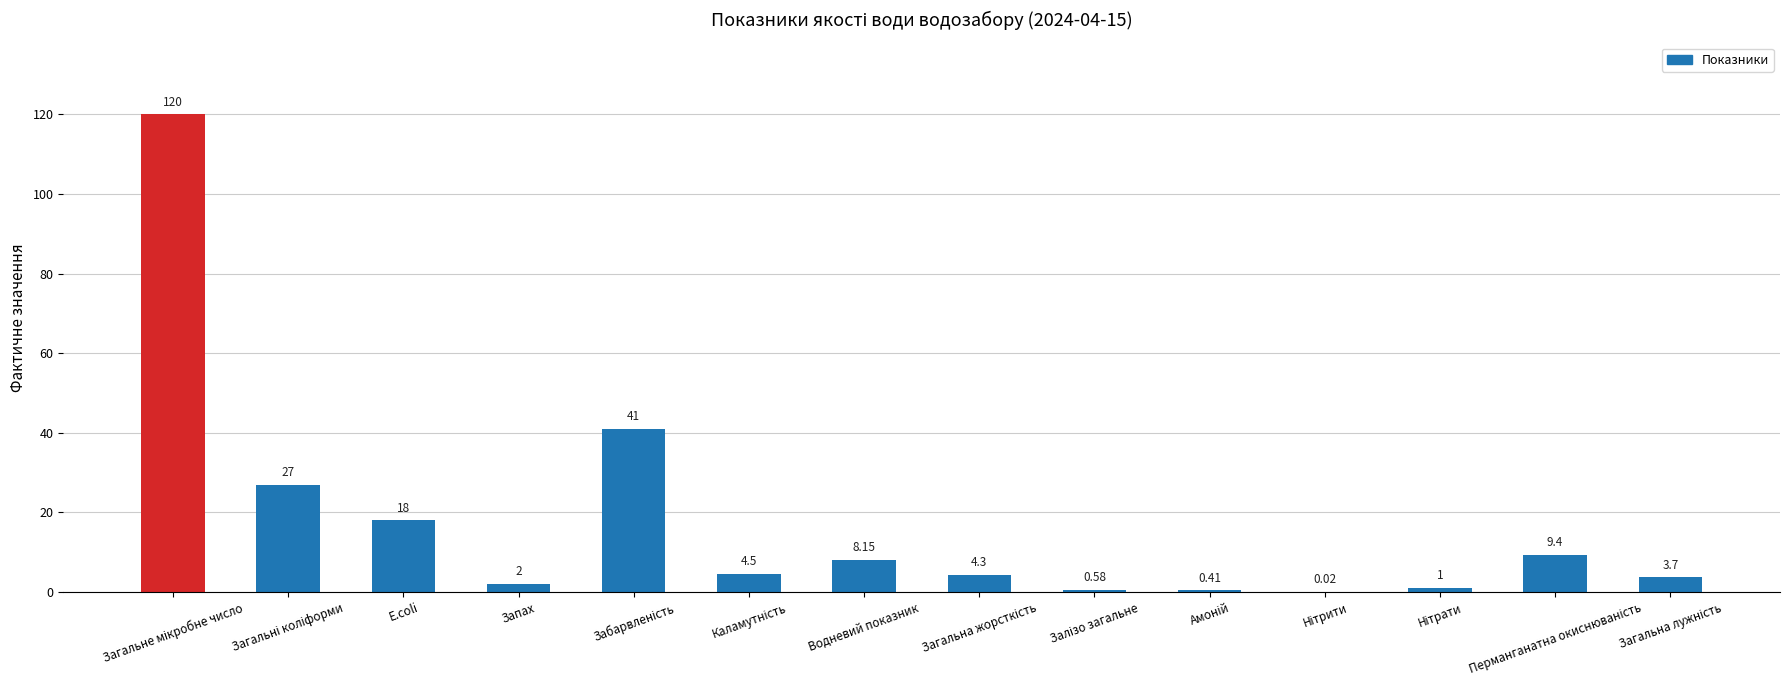

How many data points does each series have?

14